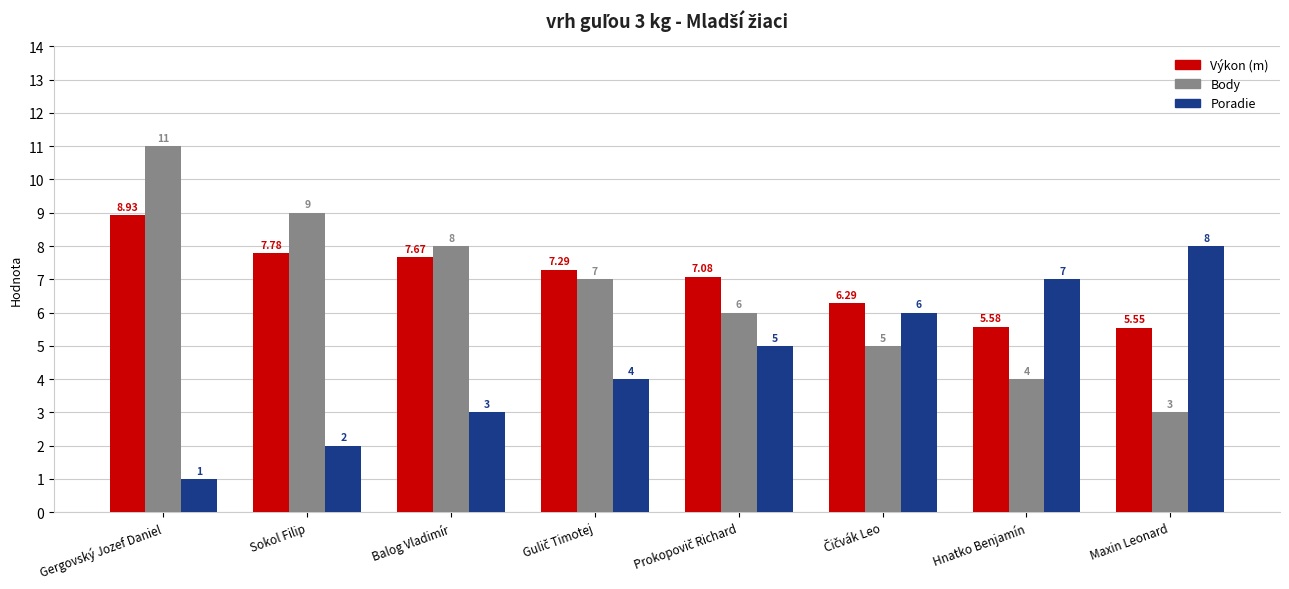

How many bars are there in total?

24